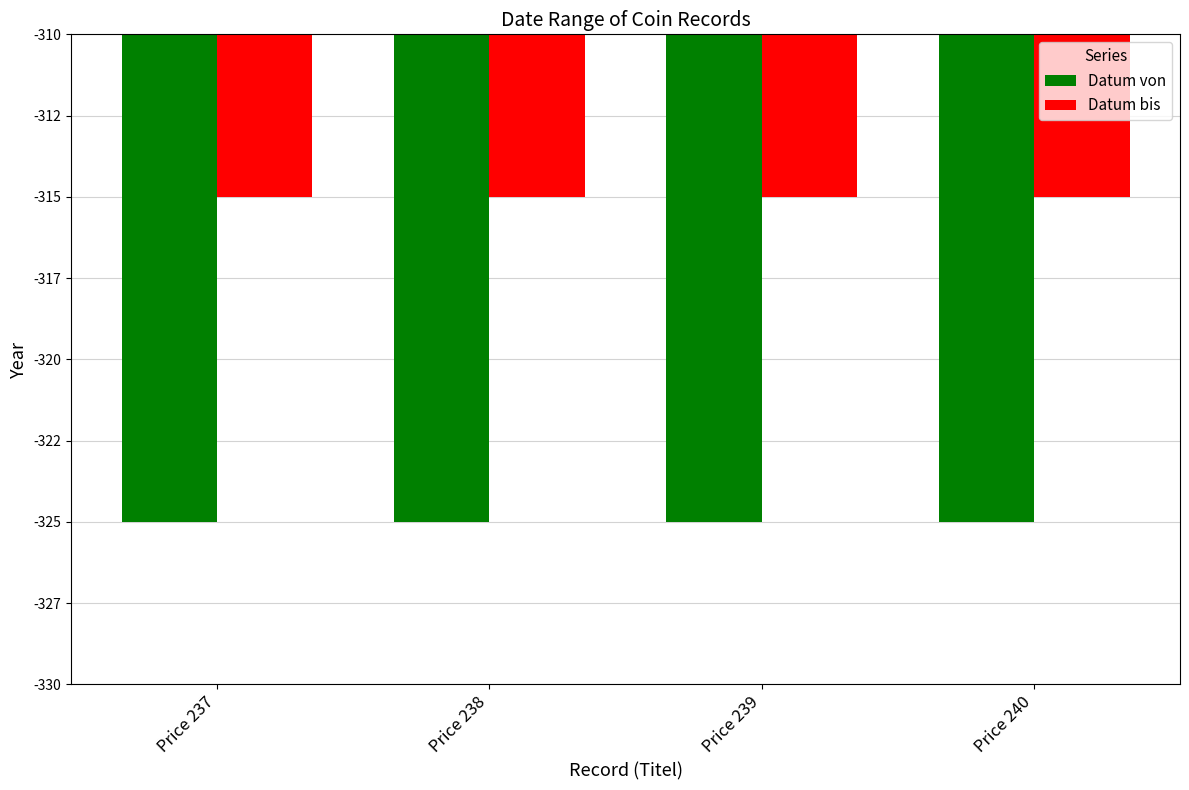

Reading left to right, transcribe all the data shown in this chart.

Datum von: Price 237=-325	Price 238=-325	Price 239=-325	Price 240=-325
Datum bis: Price 237=-315	Price 238=-315	Price 239=-315	Price 240=-315